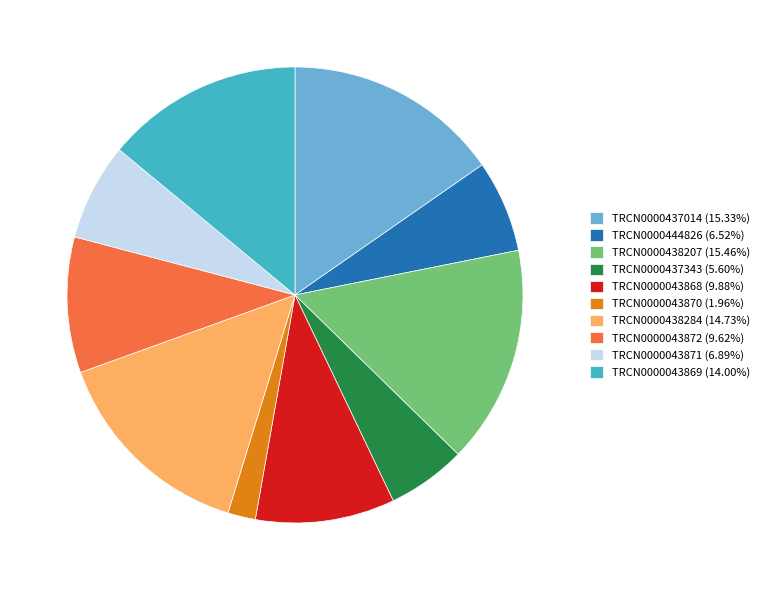

Is there a majority slice in this chart?

No